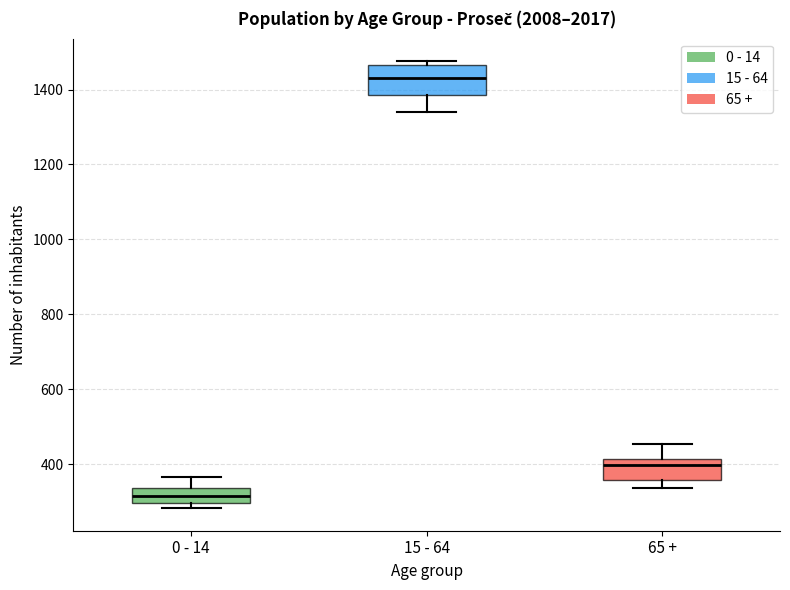

Which box's median line is the lowest?

0 - 14